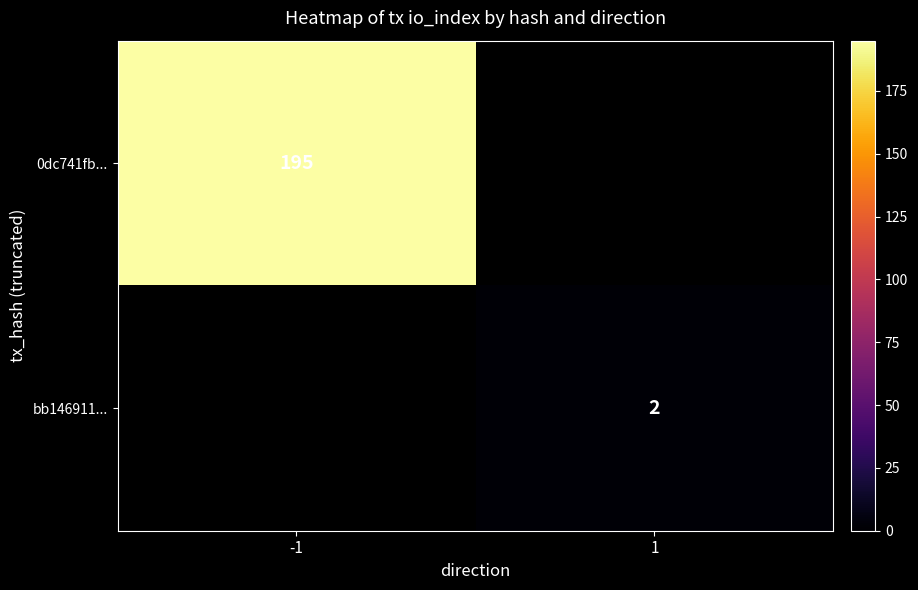

The bb146911... series shows 1 at 1. True or false?

False